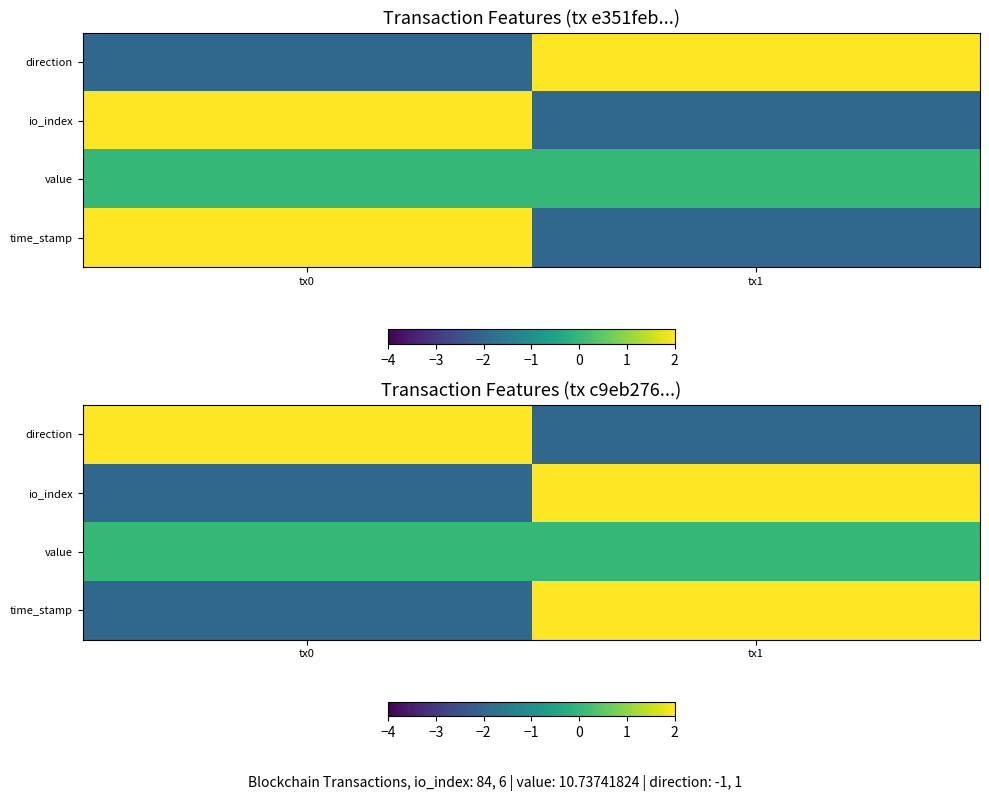

Which has a higher value, tx1 or tx0?

tx0